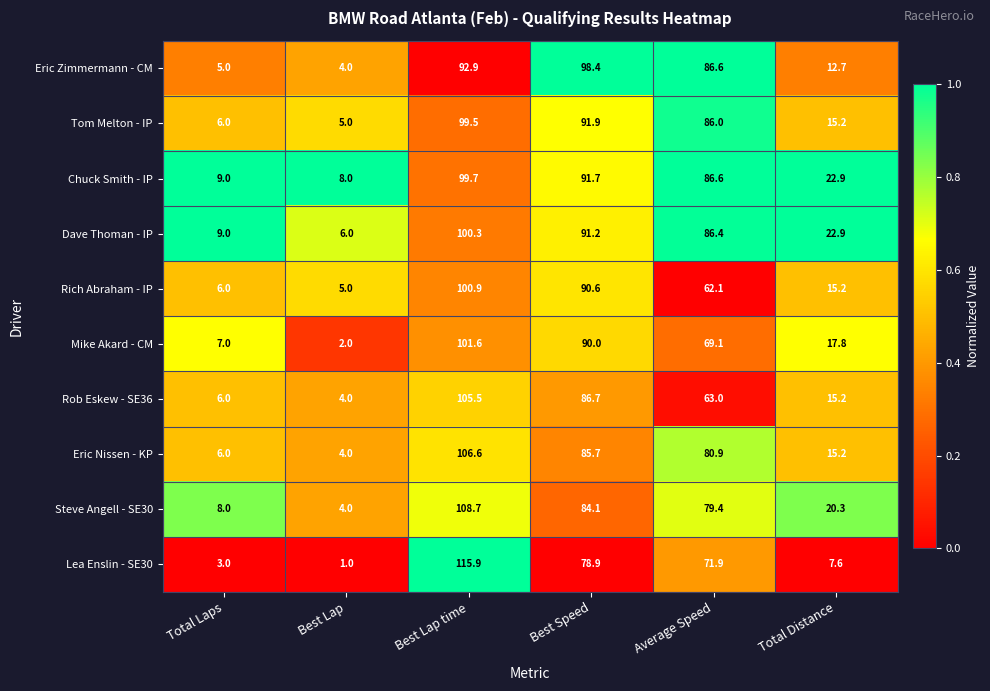

What is the difference between the maximum and minimum values in the Chuck Smith - IP series?

91.7